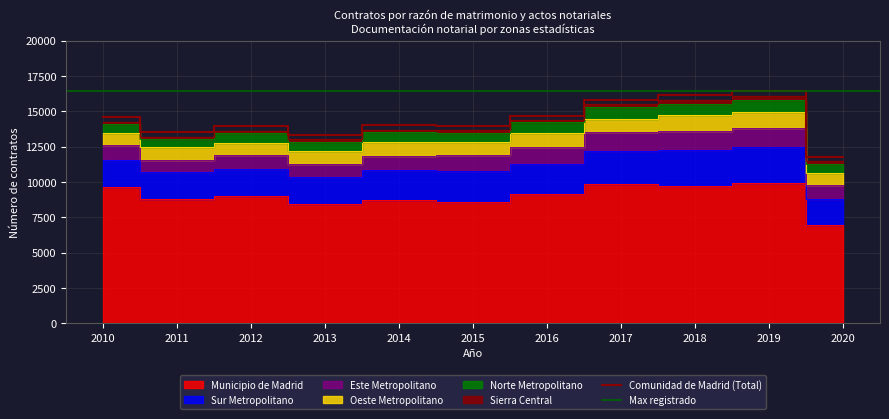

Where is Norte Metropolitano nearest to the value 720?

2014